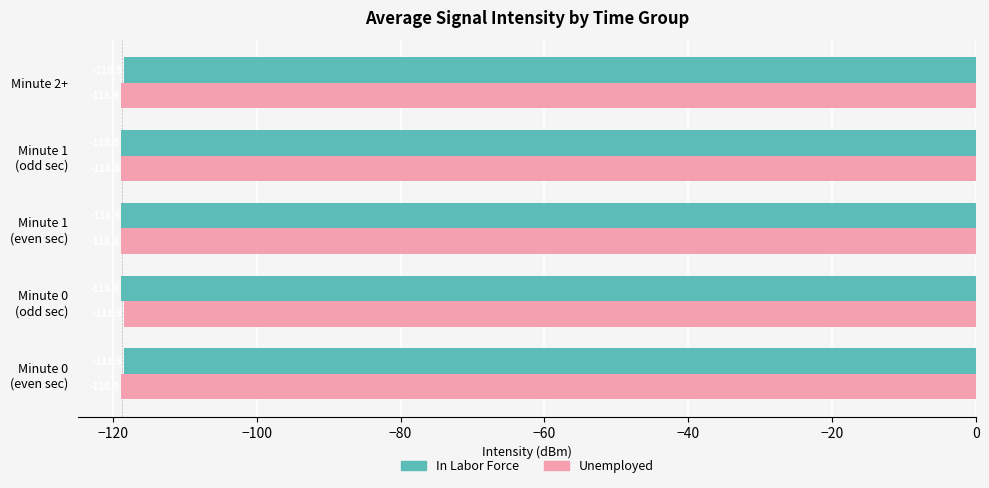

What is the highest value of the Unemployed series?

-118.5